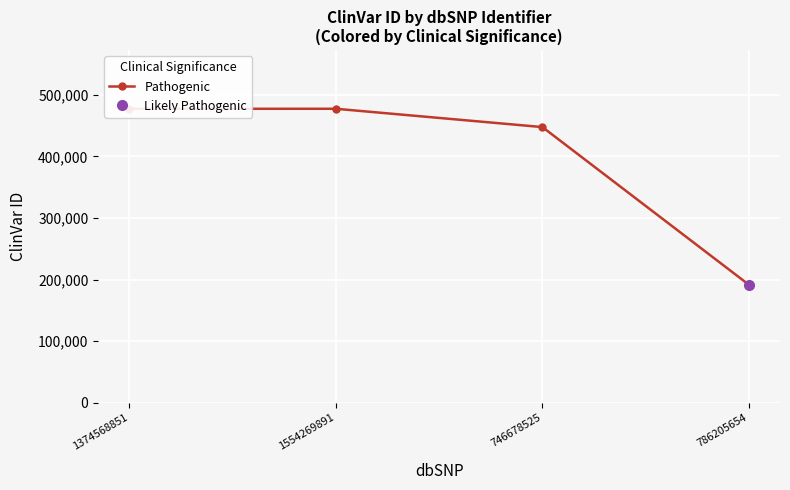

True or false: the data shows 584839 at 746678525.

False